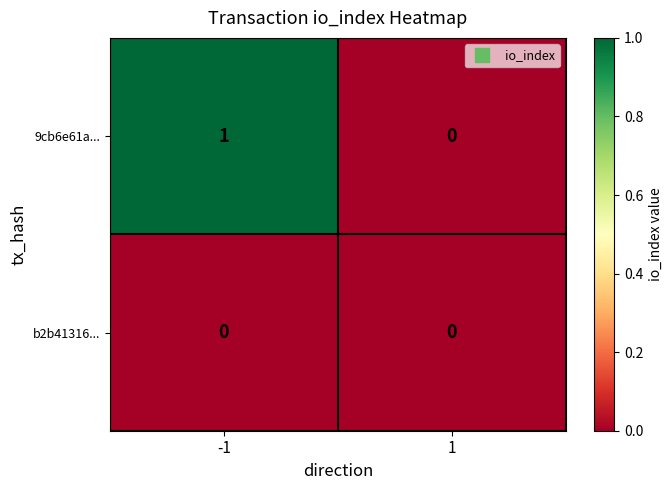

Which series has the largest range (max minus min)?

9cb6e61a...